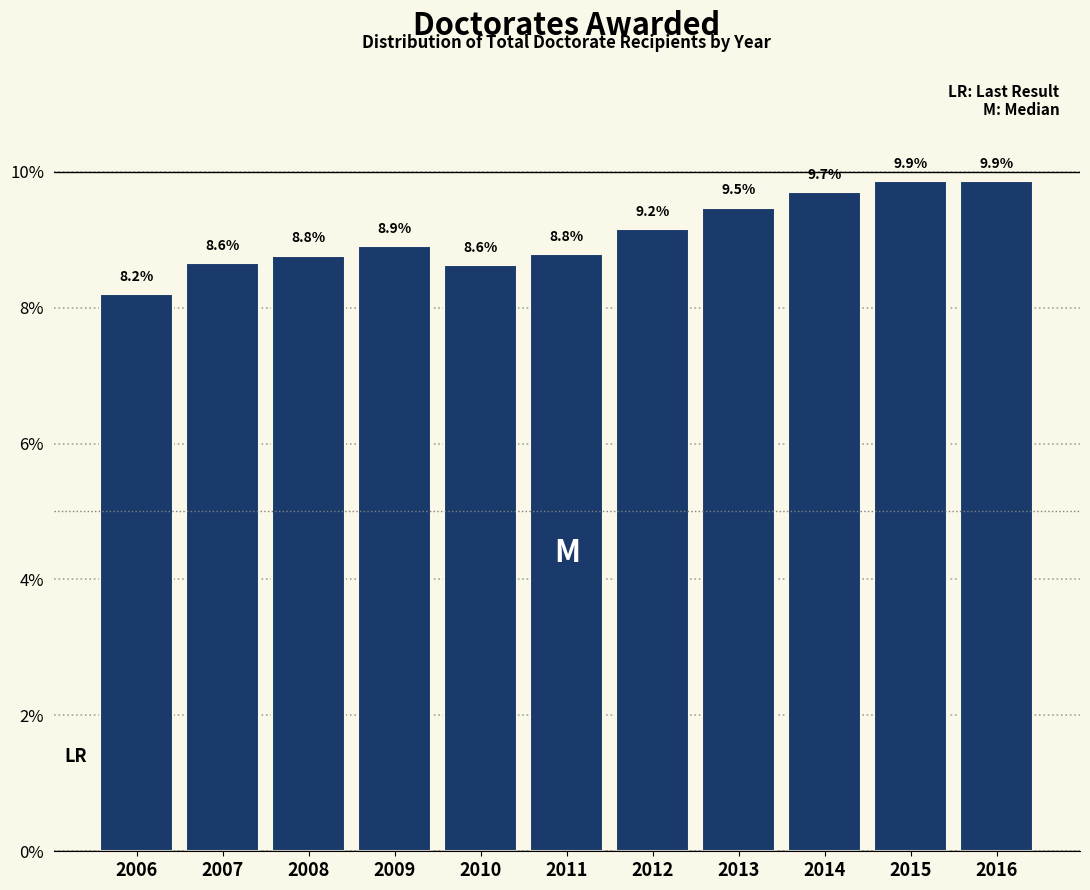

Reading left to right, extract all data points from this chart.

2006=8.2	2007=8.6	2008=8.8	2009=8.9	2010=8.6	2011=8.8	2012=9.2	2013=9.5	2014=9.7	2015=9.9	2016=9.9